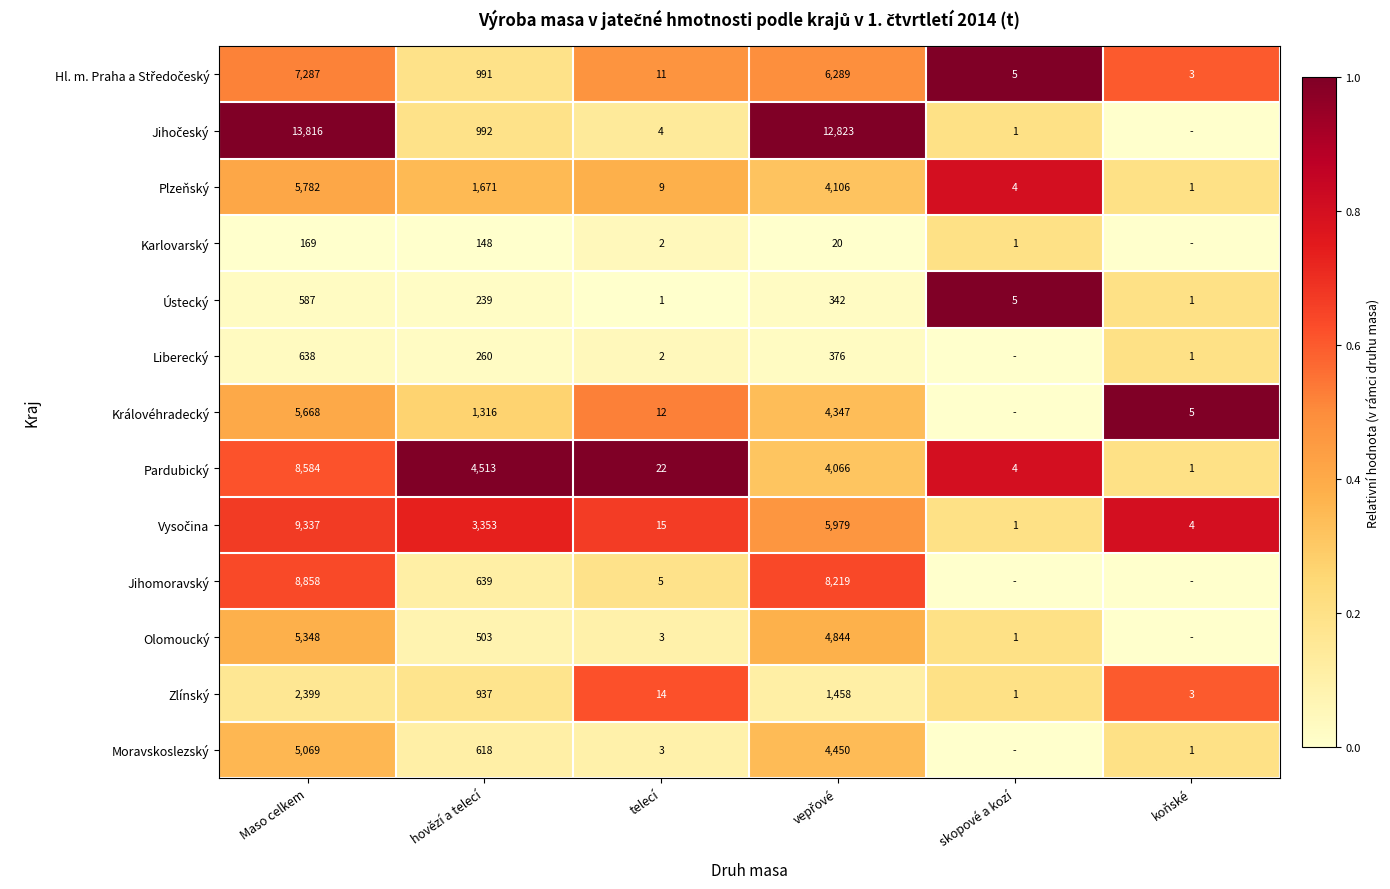

The value of Moravskoslezský at Maso celkem is 5069. True or false?

True